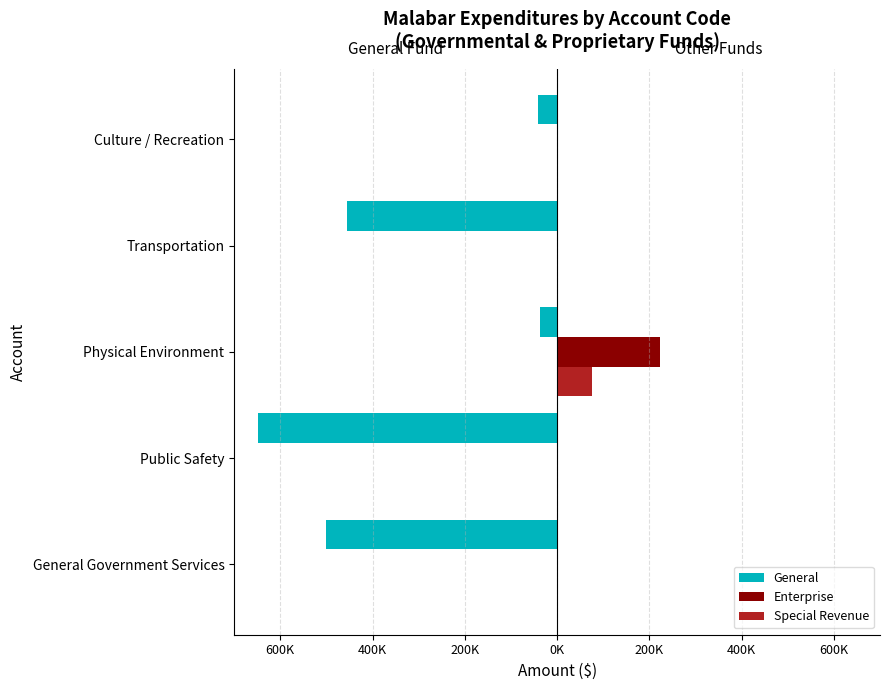

What are all the series names shown in the legend?

General, Enterprise, Special Revenue